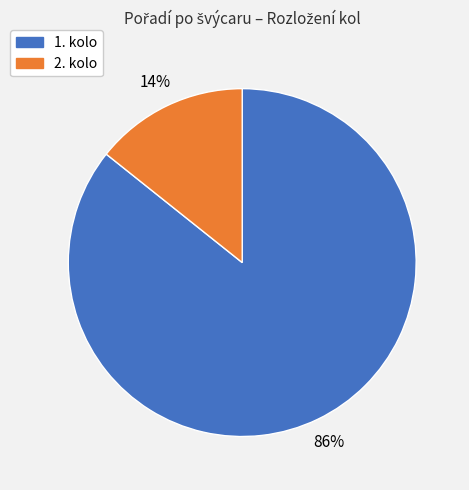

Combined, do 2. kolo and 1. kolo account for over 50%?

Yes